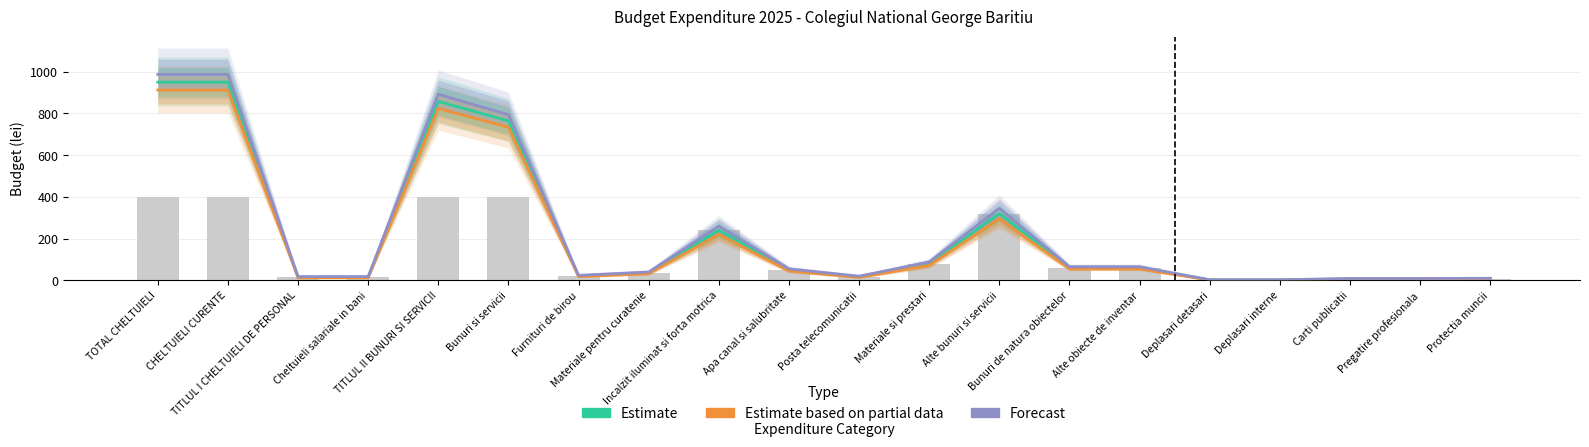

What is the total value across all series at Materiale si prestari?

240